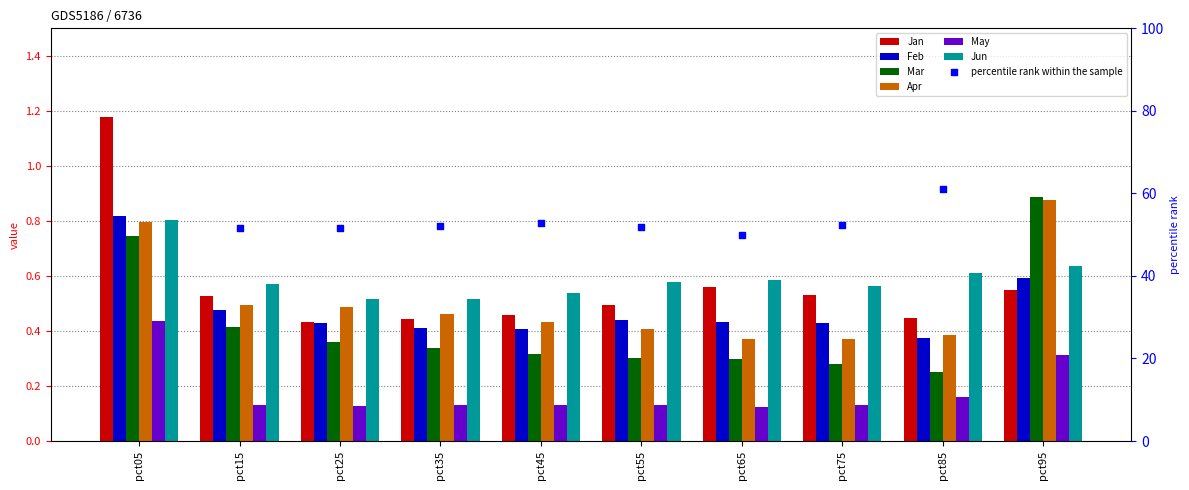

Which series reaches the minimum Y coordinate?

May